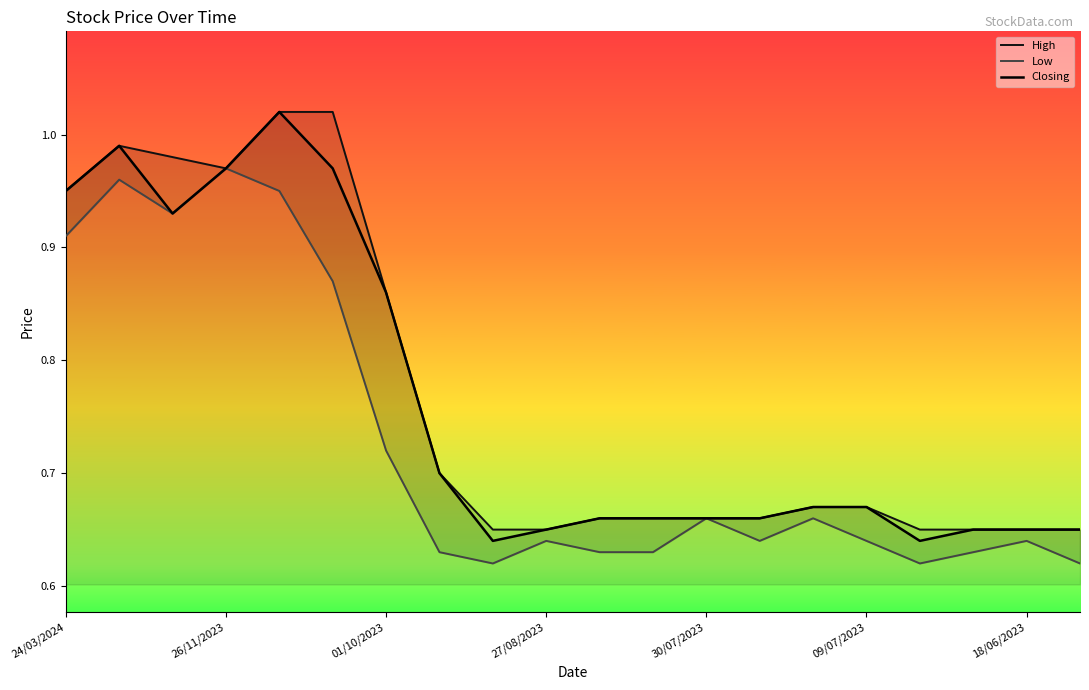

What is the average value of the Low series?

0.7